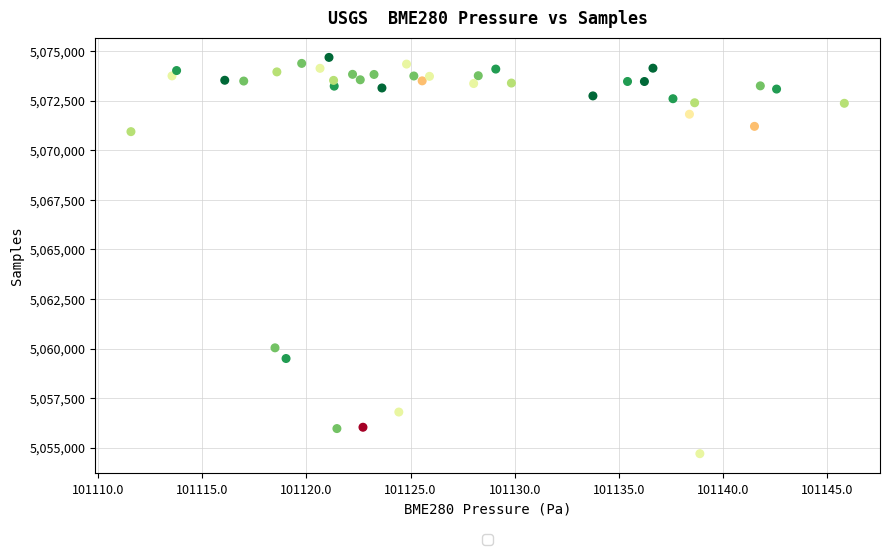

What Y value in the scatter plot is closest to 5064692?

5060037